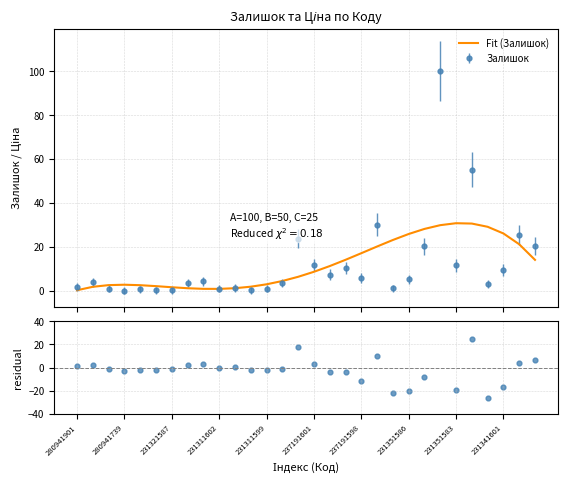

Is the value of Fit (Залишок) at 237191601 greater than the value of residual at 231311602?

Yes